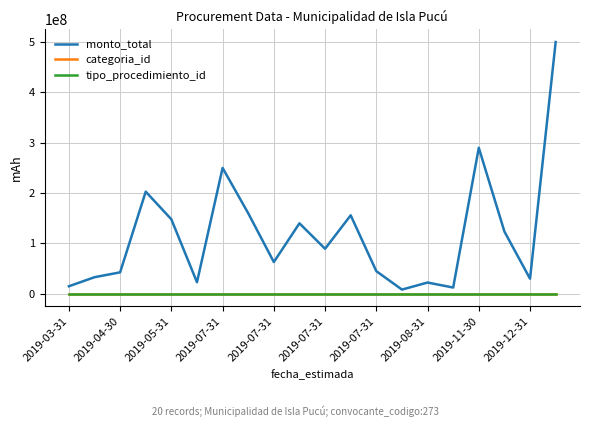

What is the greatest value displayed?

500000000